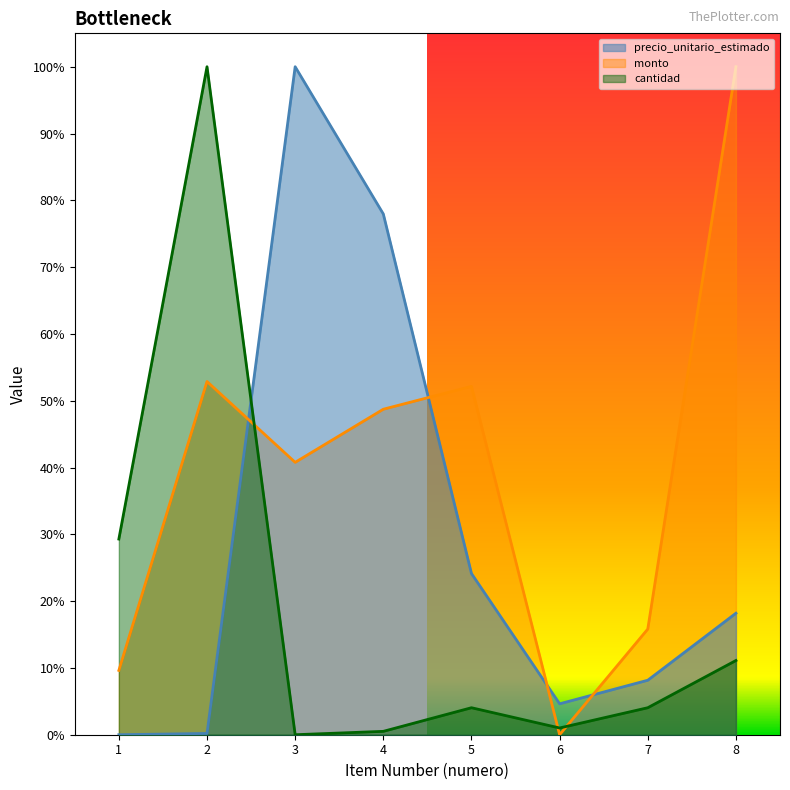

What is the difference between the maximum and minimum values in the cantidad series?

1.0